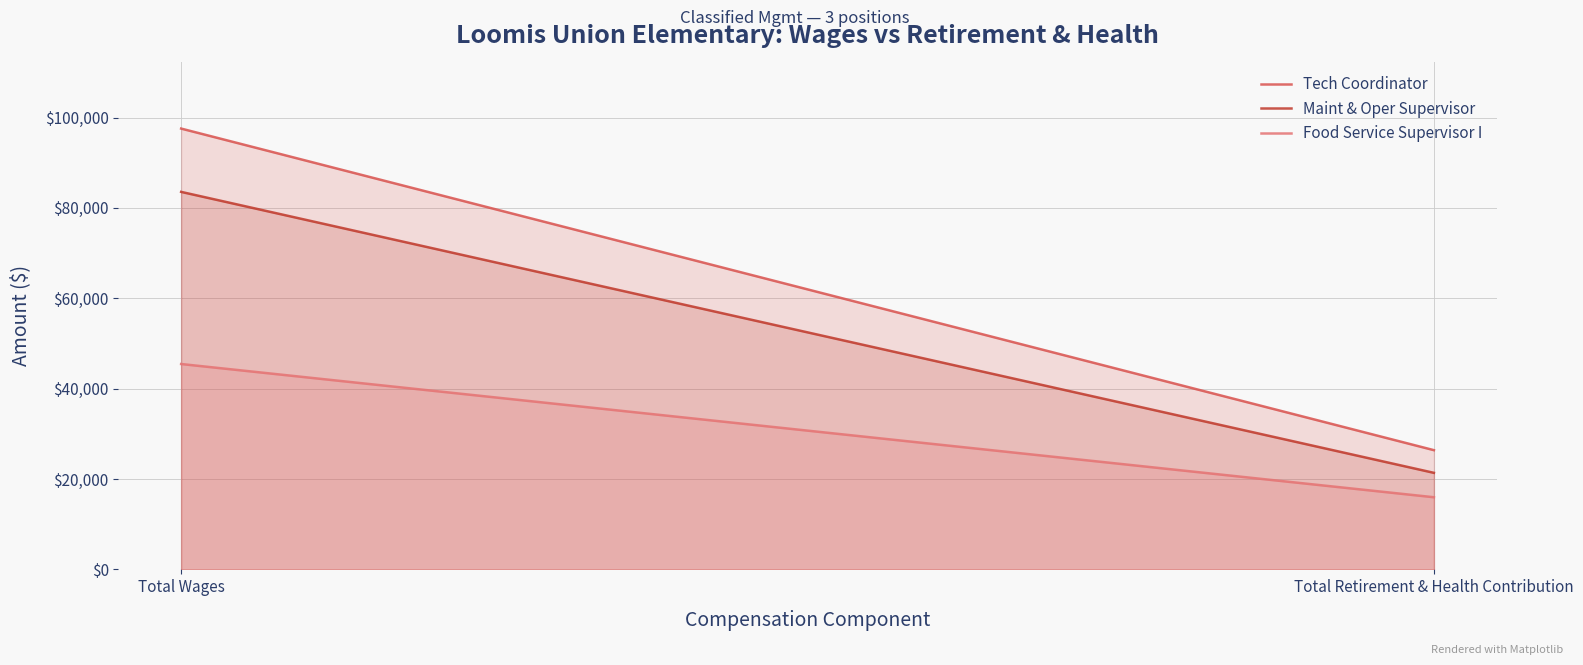

True or false: Maint & Oper Supervisor has a value of 6294 at Total Retirement & Health Contribution.

False